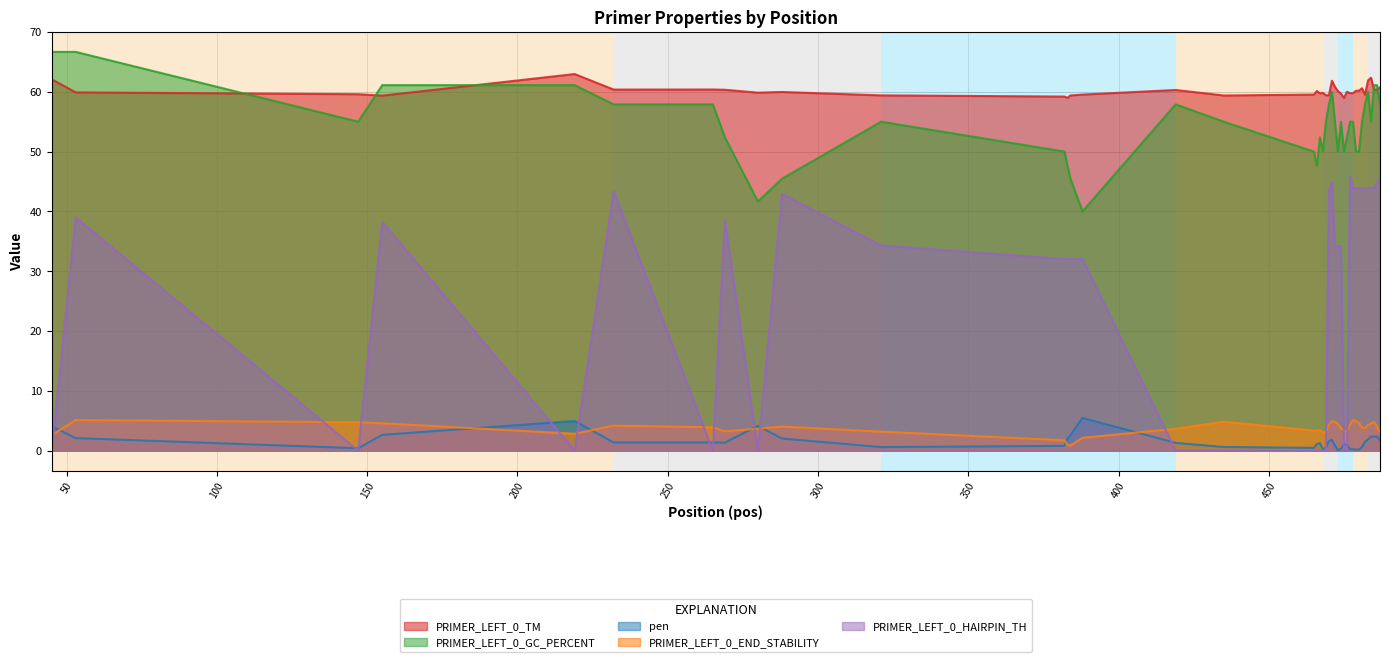

What is the highest value of the PRIMER_LEFT_0_GC_PERCENT series?

66.7